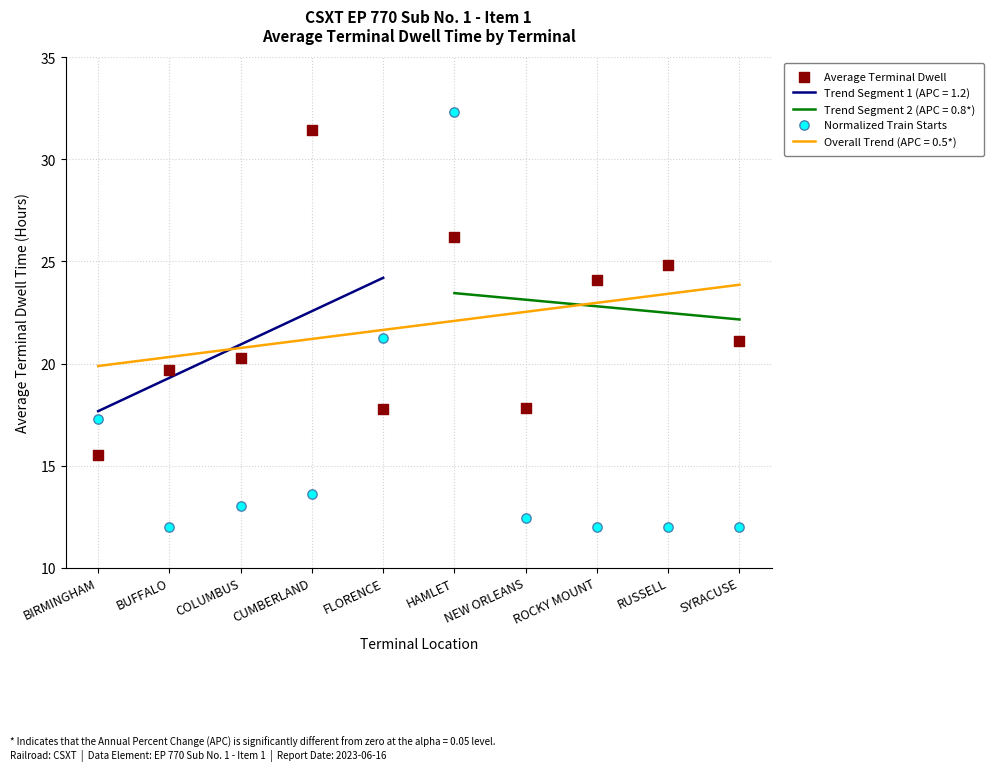

Which series reaches the minimum Y coordinate?

Normalized Train Starts